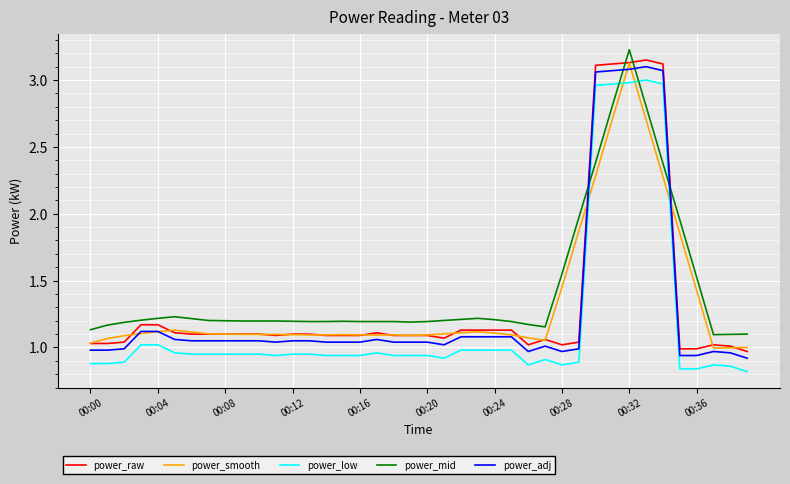

How many intersections are there between power_mid and power_adj?

4